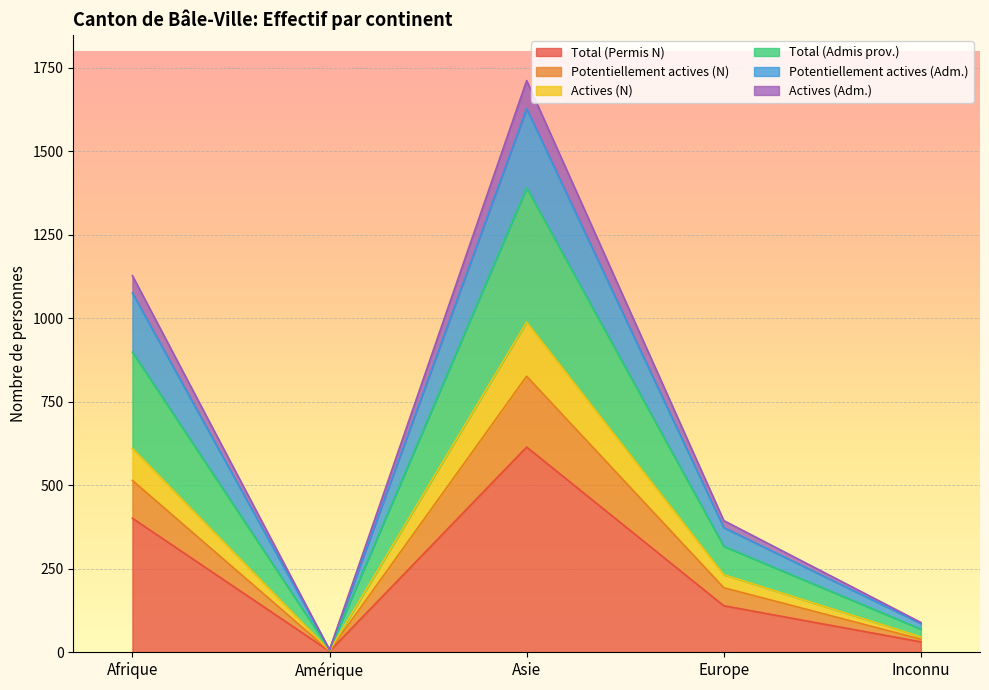

Count the number of data series in this chart.

6